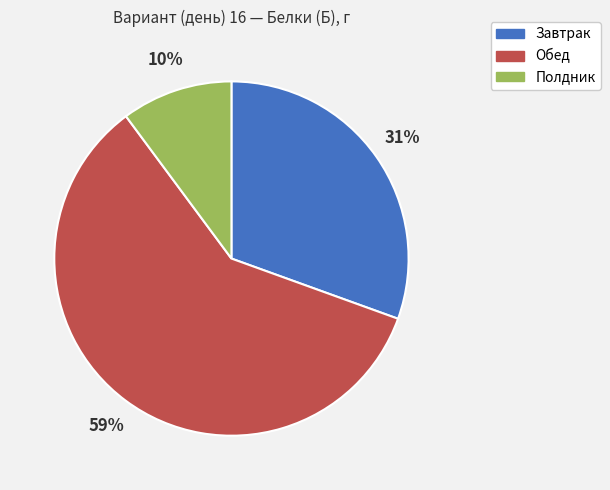

Which category has the biggest portion of the pie?

Обед